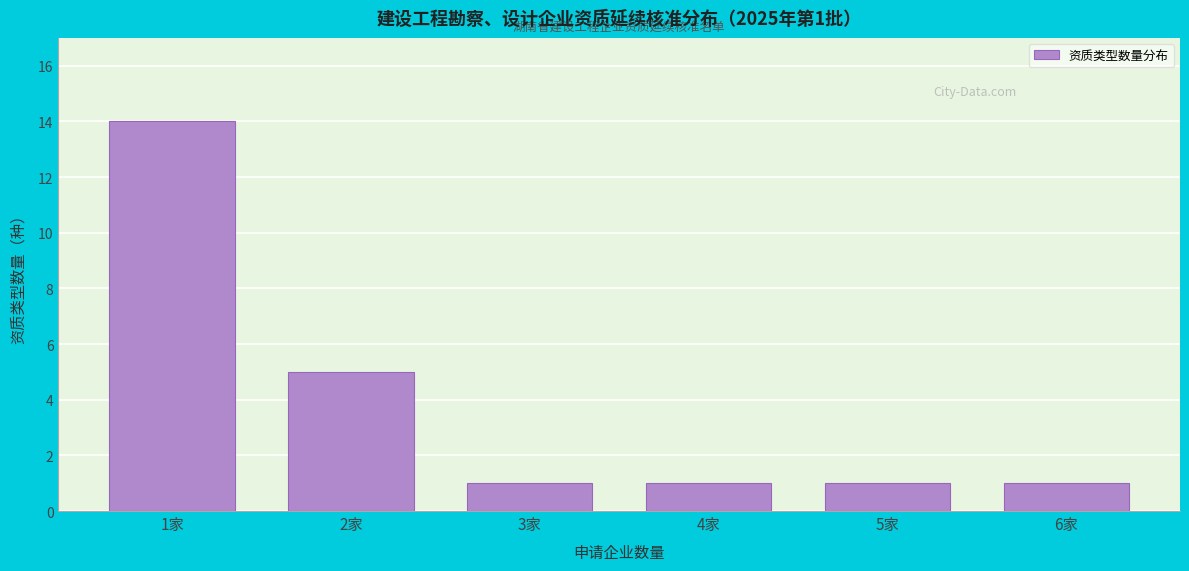

Reading right to left, what are all the values shown in this chart?

6家=1	5家=1	4家=1	3家=1	2家=5	1家=14